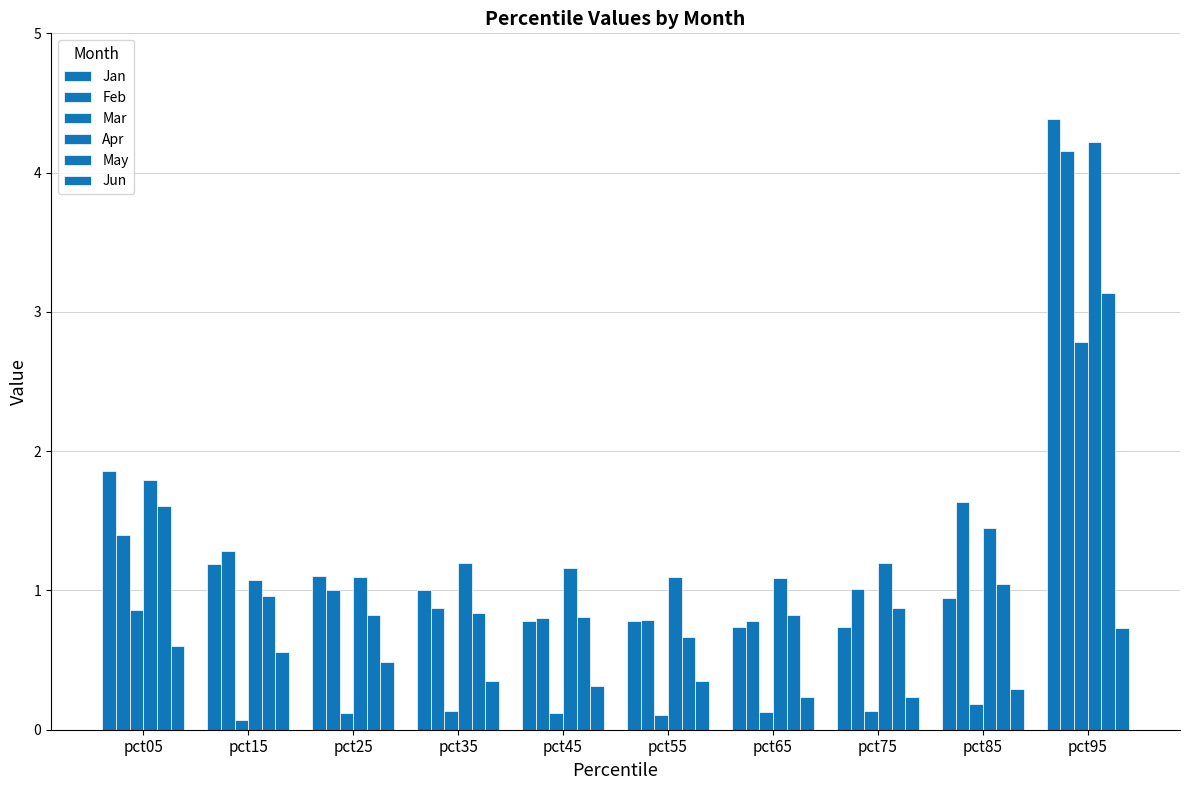

How many groups of bars are there?

10